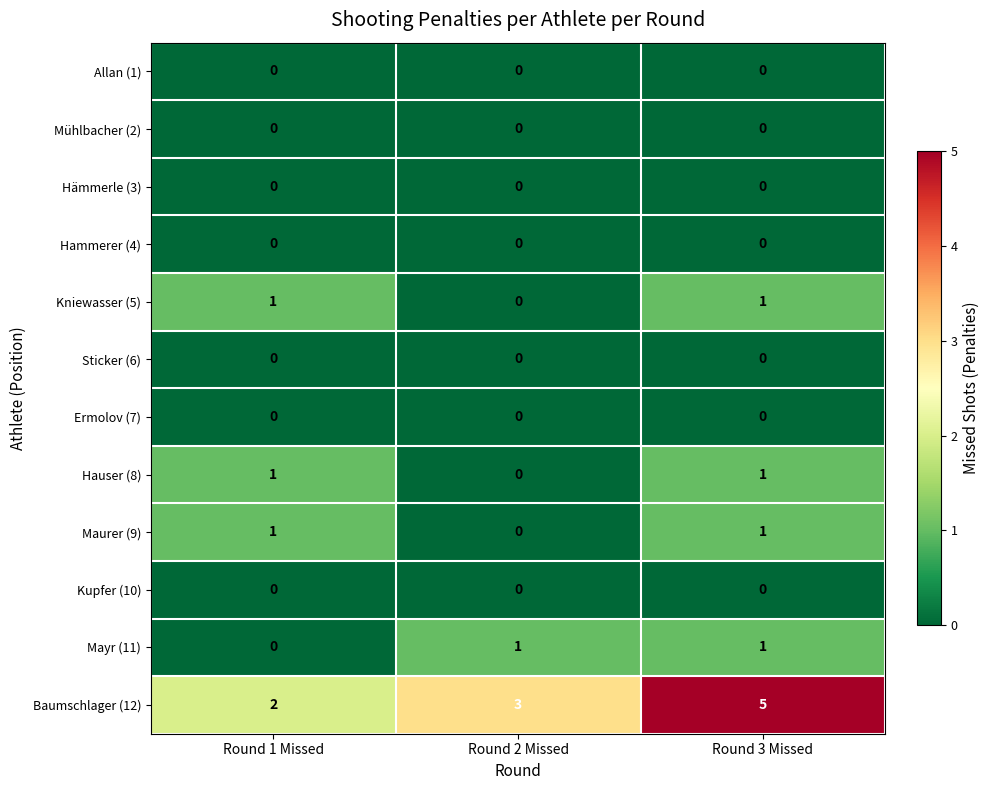

The Ermolov (7) series shows 0 at Round 2 Missed. True or false?

True